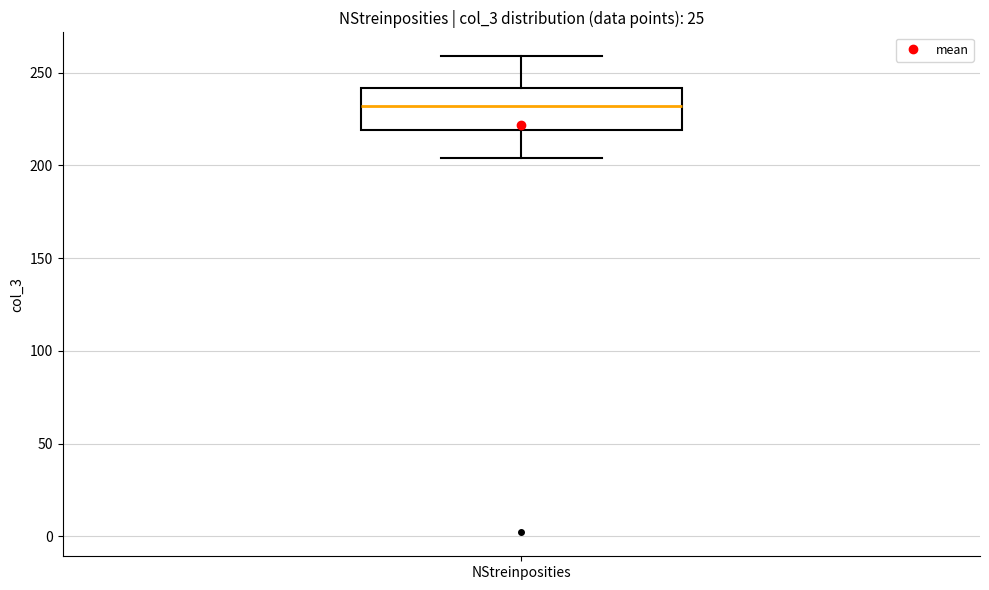

Where is the upper edge of the box for NStreinposities on the y-axis? The values are not printed on the chart, so give them approximately, as read against the axis.

240